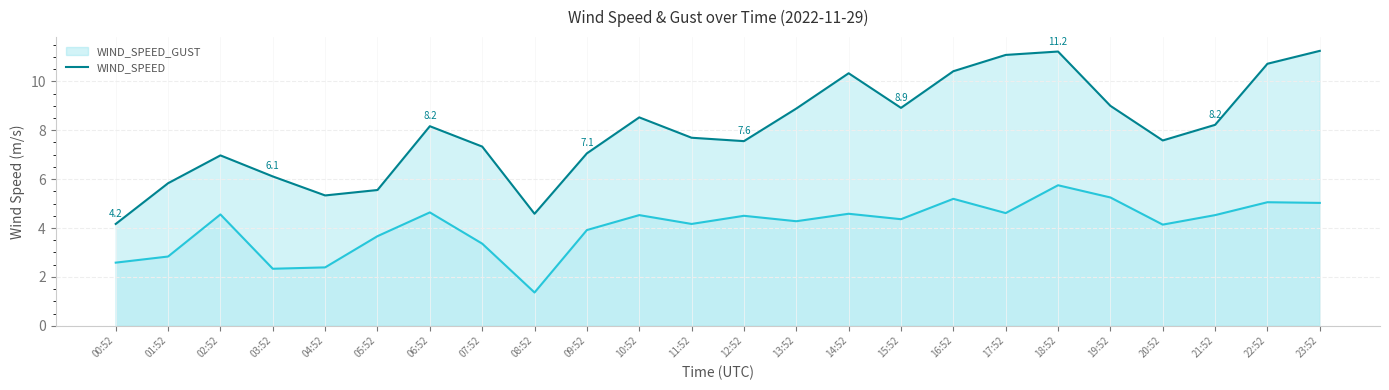

Rank the series by their average value, from highest to lowest.

WIND_SPEED_GUST, WIND_SPEED